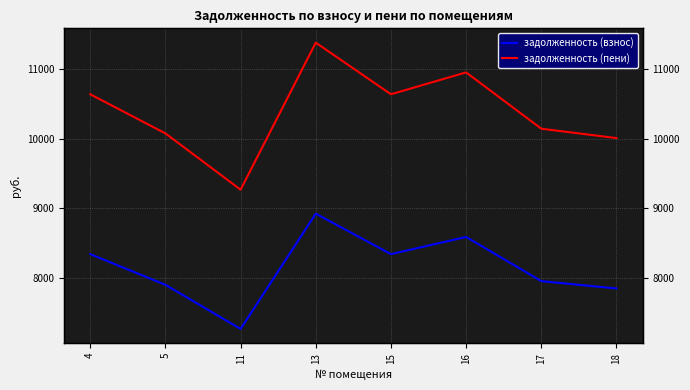

List the labels in order of задолженность (пени) value, largest first.

13, 16, 4, 15, 17, 5, 18, 11